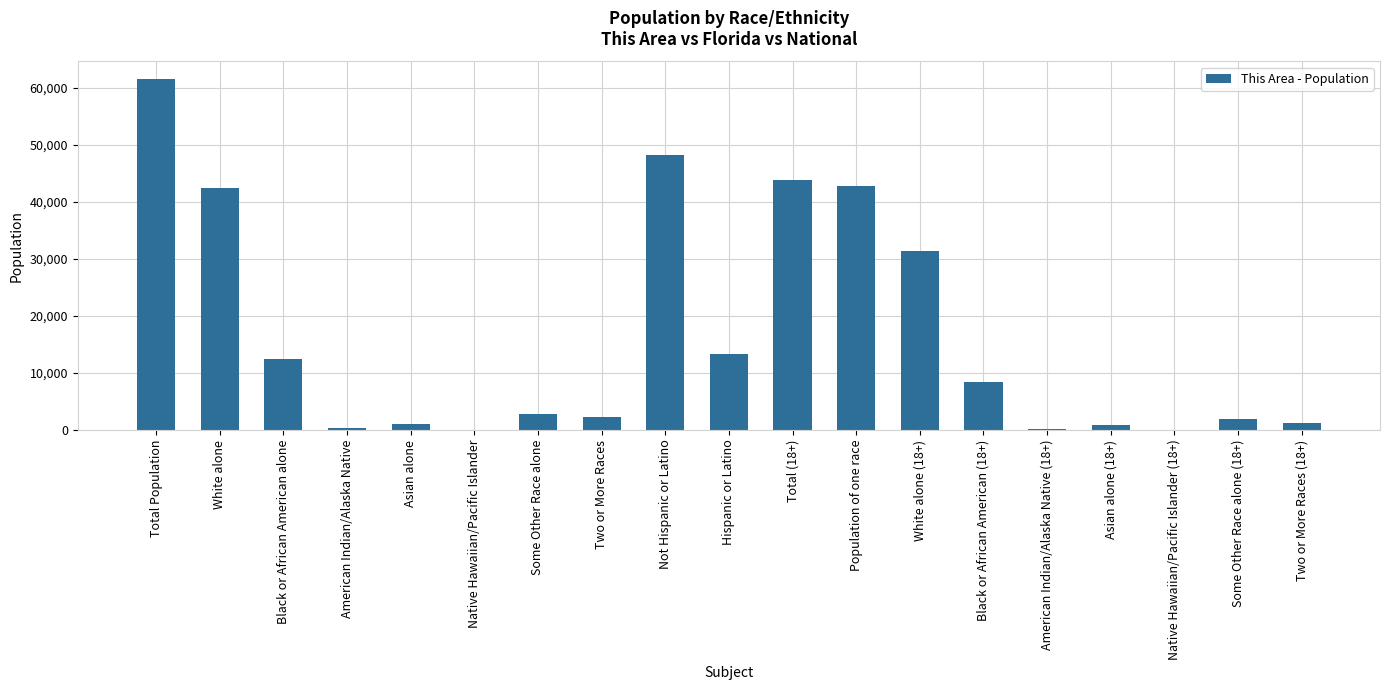

The value at American Indian/Alaska Native is 332. True or false?

True